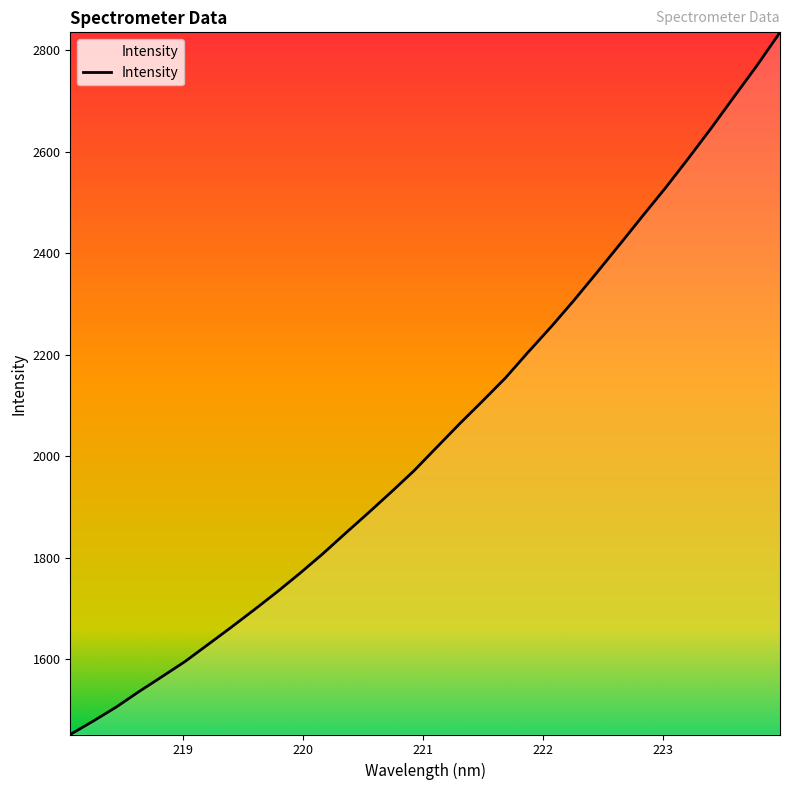

What is the maximum value shown in the chart?

2834.9